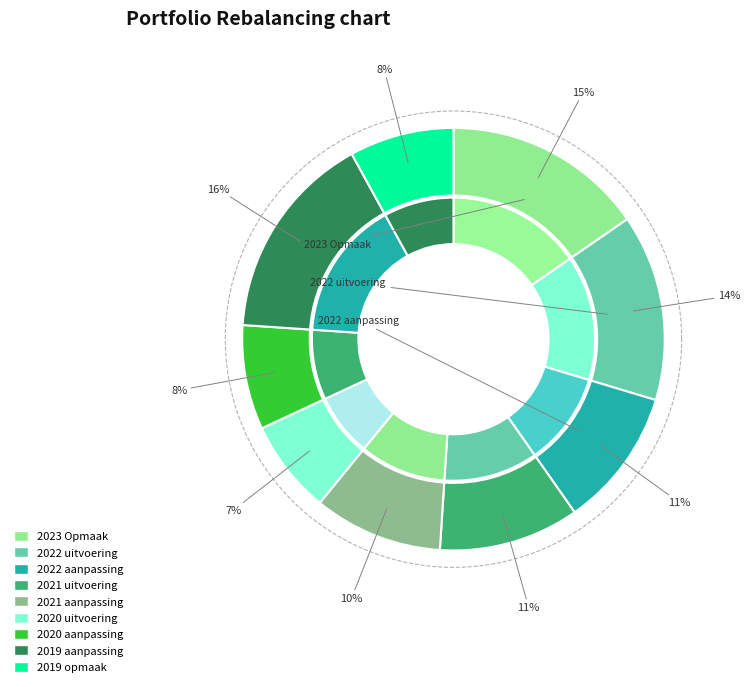

To the nearest percent, what percentage of the pie is 2022 aanpassing?

11%